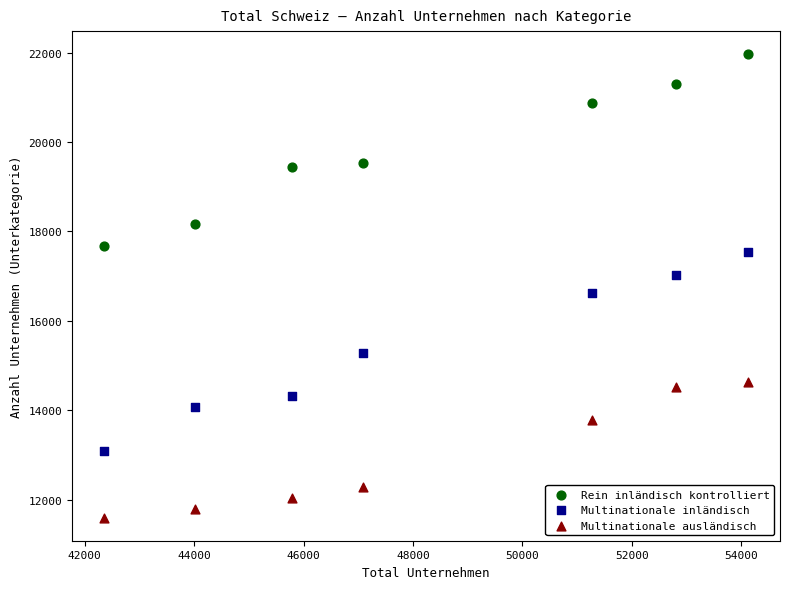

Which series has the largest Y range (max minus min)?

Multinationale inländisch